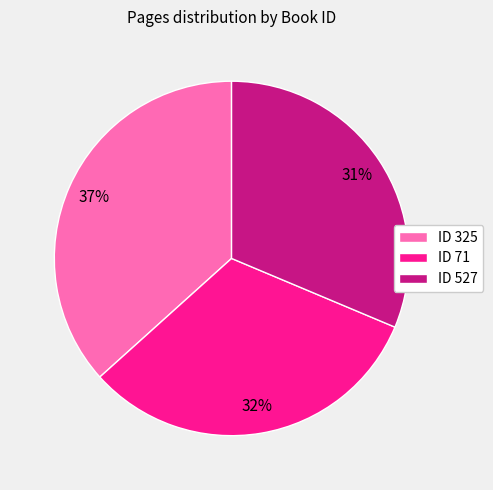

Is there any slice that represents more than half of the pie?

No